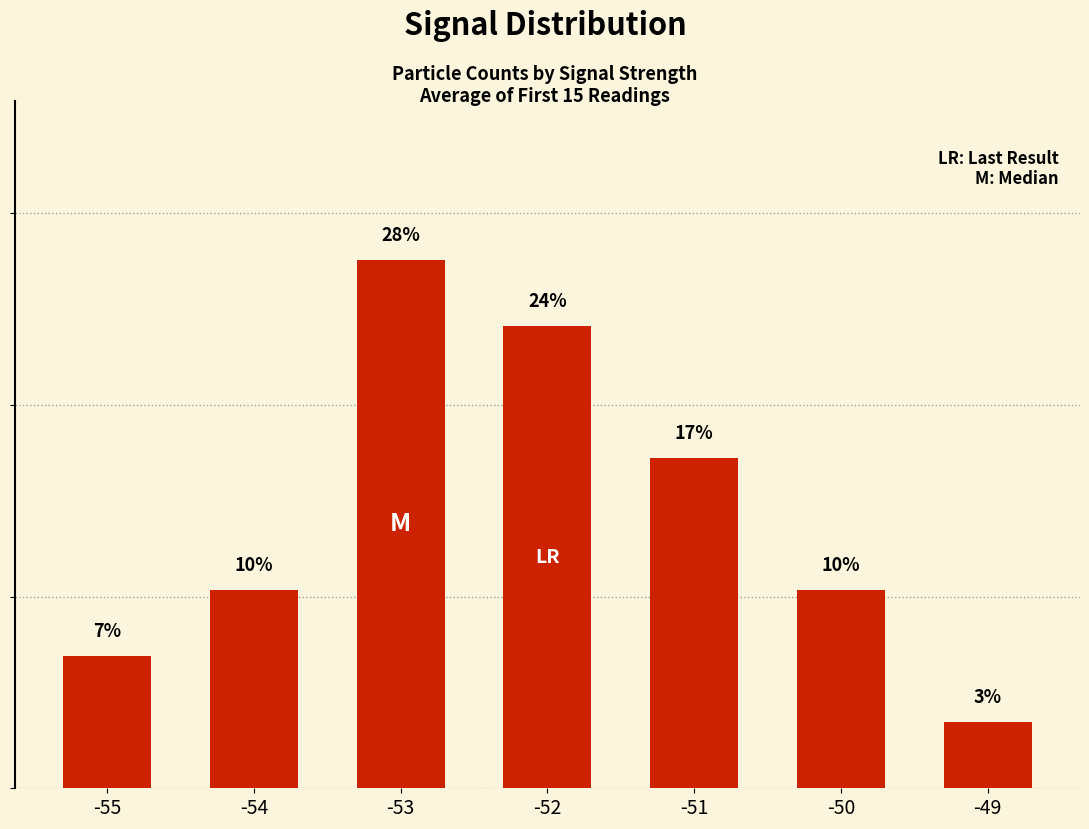

Approximately how many times larger is the value at -50 compared to -49?

3.0